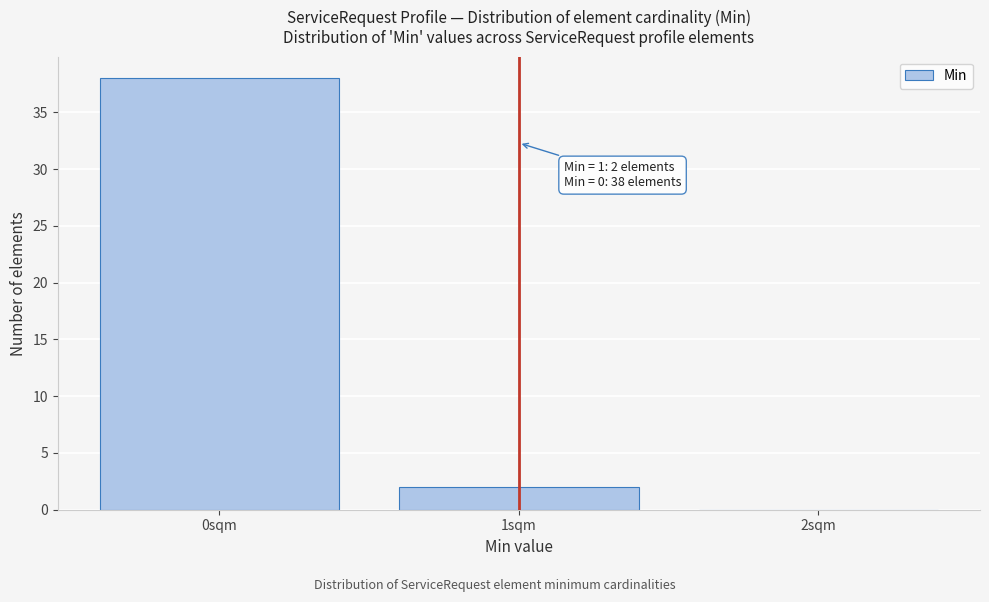

Over which range of the x-axis is the bar tallest?

-0.5 to 0.5